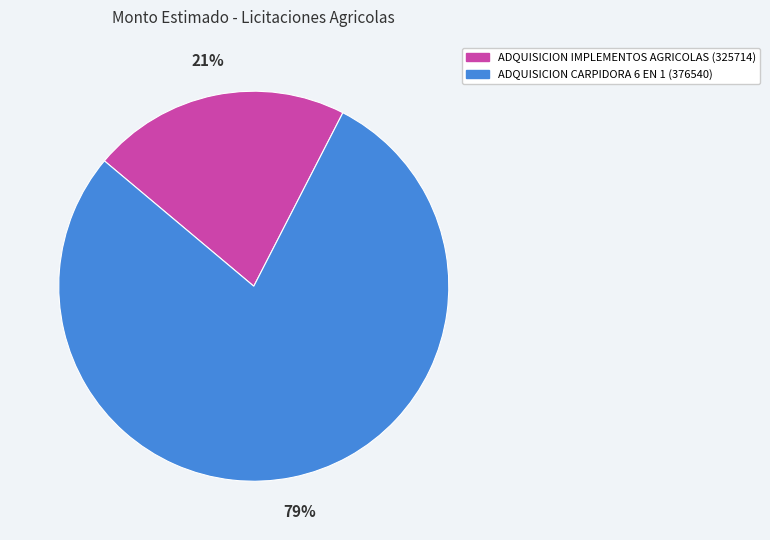

To the nearest percent, what percentage of the pie is ADQUISICION CARPIDORA 6 EN 1 (376540)?

79%